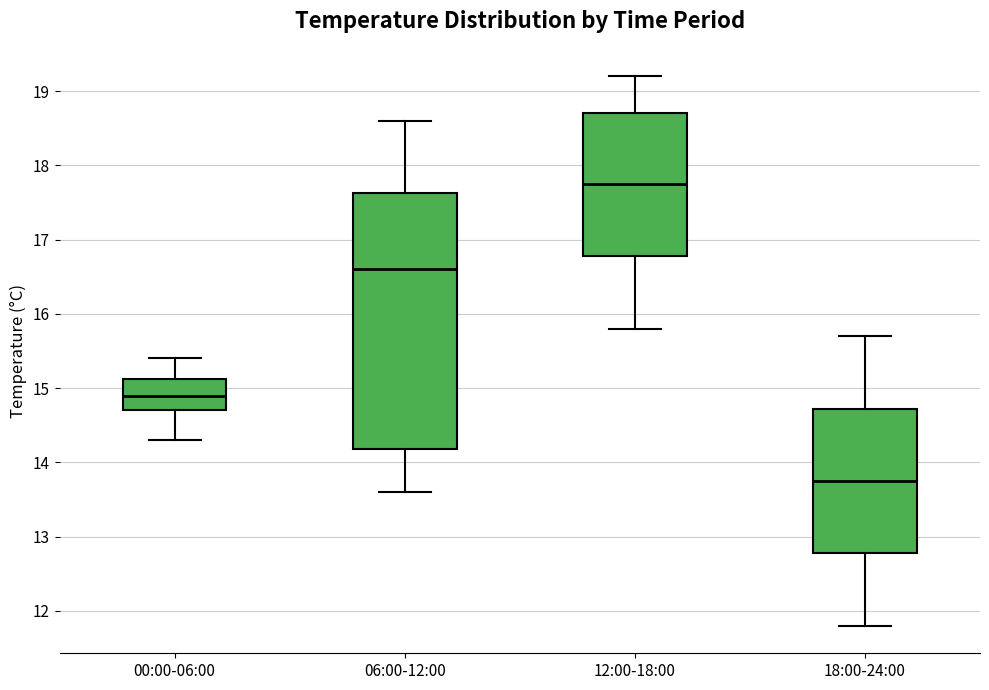

Which box is the tallest, from its lower edge to its upper edge?

06:00-12:00